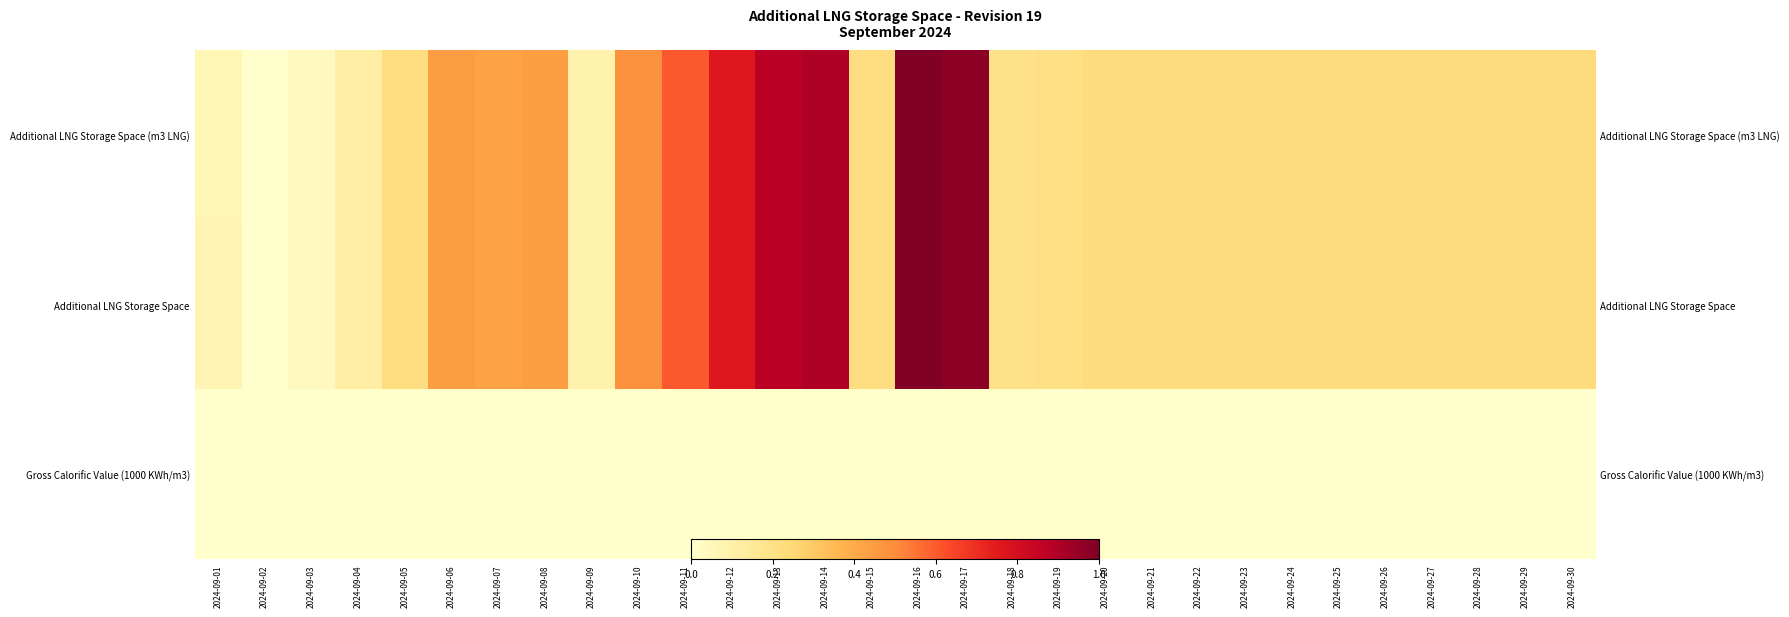

Is the value of Additional LNG Storage Space (m3 LNG) at 2024-09-28 greater than the value of Gross Calorific Value (1000 KWh/m3) at 2024-09-06?

Yes